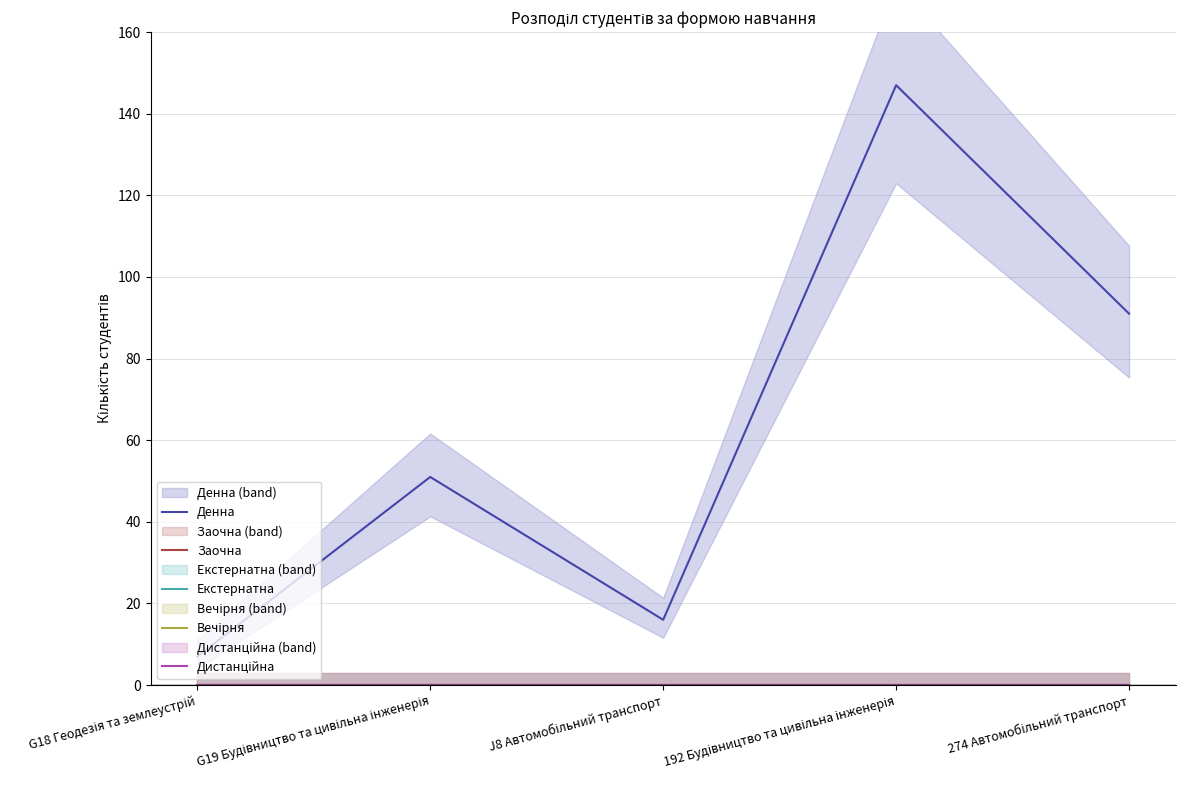

How many values in the Денна series are below 51?

2